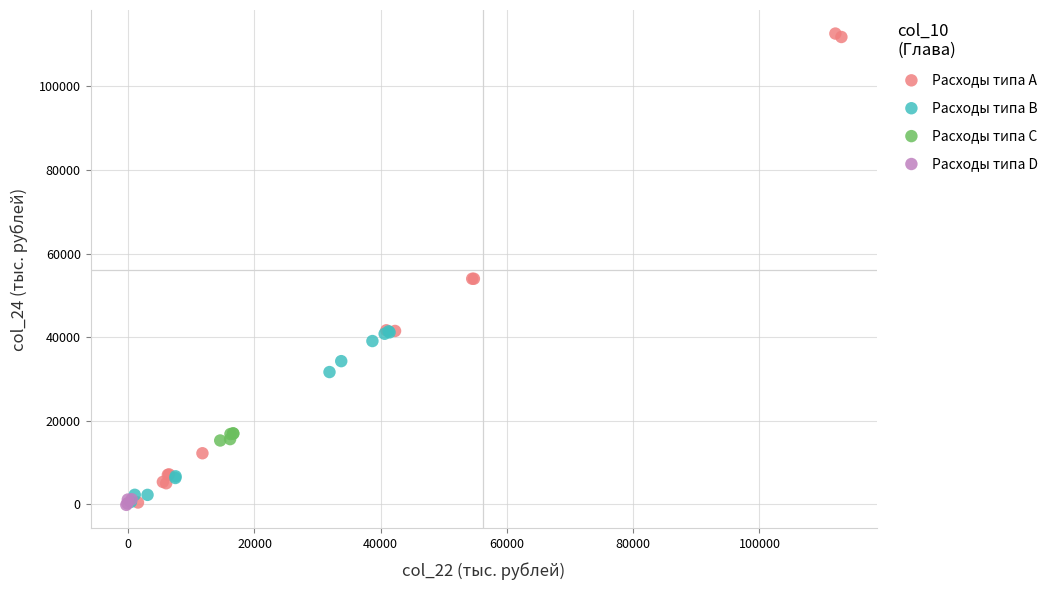

What are all the series names shown in the legend?

Расходы типа A, Расходы типа B, Расходы типа C, Расходы типа D